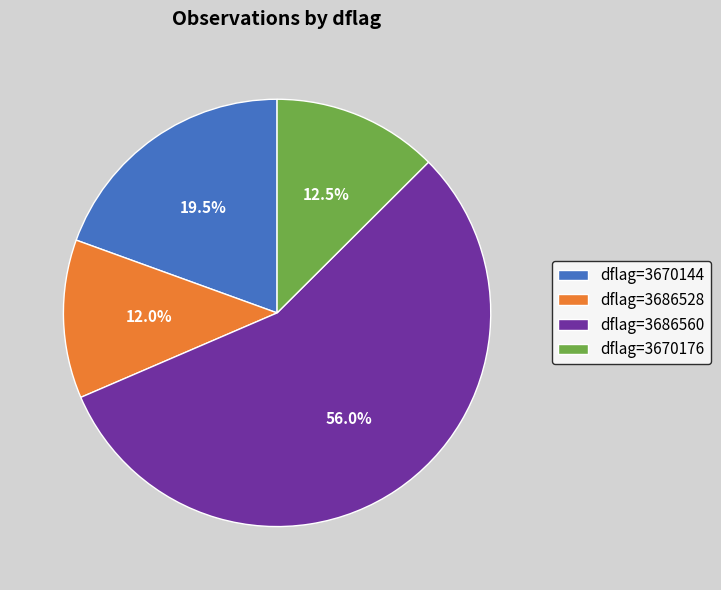

What is the majority slice?

dflag=3686560